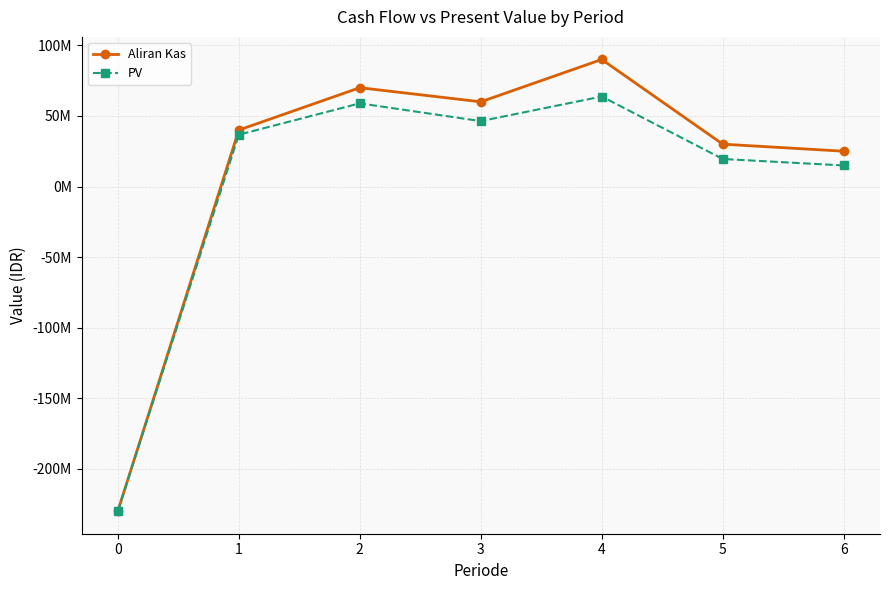

What is the difference between the highest and lowest values at 4?

26241731.0